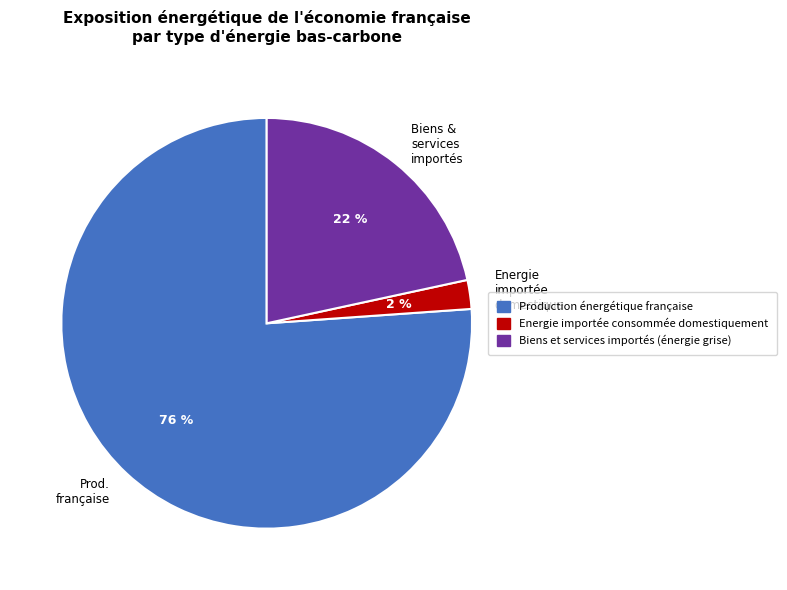

What is the smallest slice in the pie chart?

Energie importée domestique